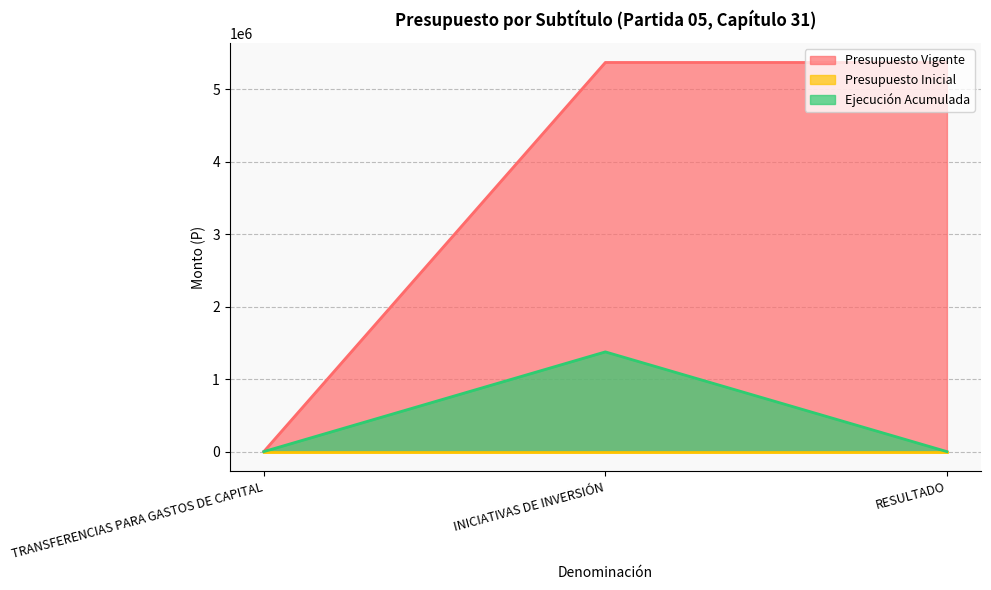

What is the label of the 2nd point from the right?

INICIATIVAS DE INVERSIÓN